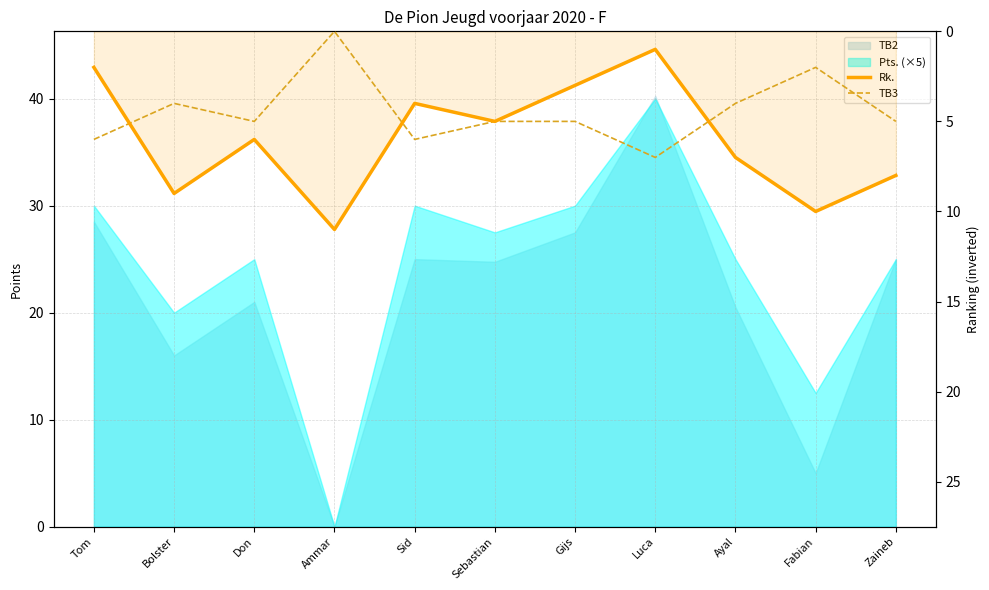

The value of TB3 at Ayal is 4. True or false?

True